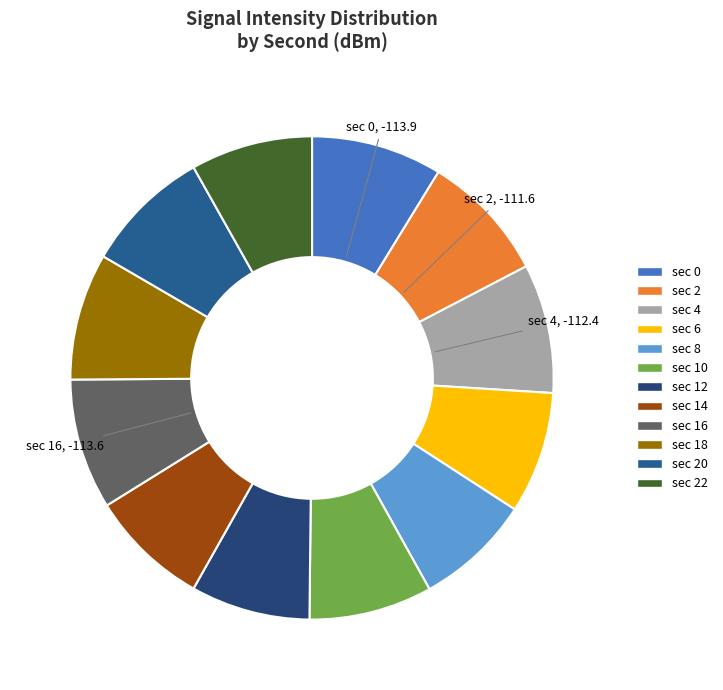

Rank the categories by value from lowest to highest.

0, 16, 4, 2, 18, 20, 10, 6, 22, 14, 12, 8